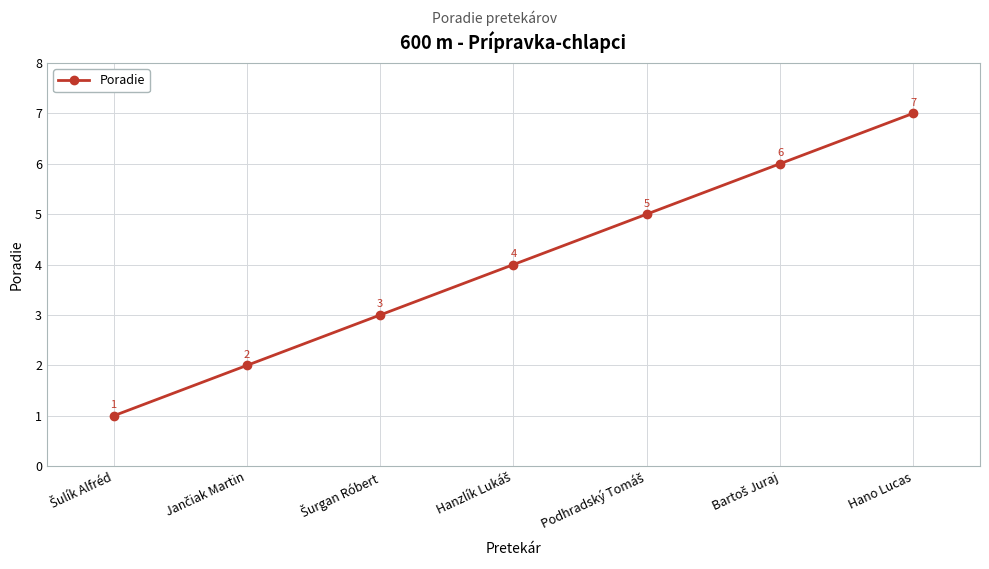

What is the value of the 6th point from the left?

6